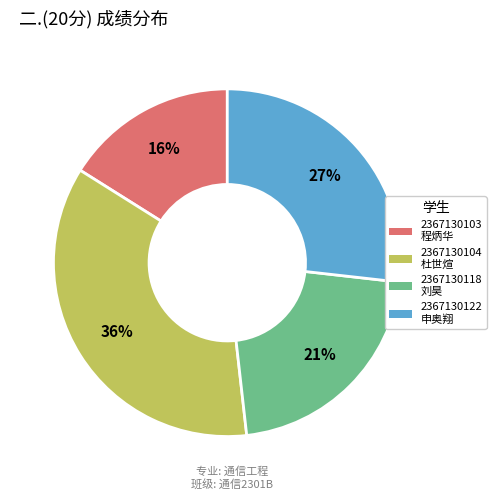

How many segments does this pie chart have?

4